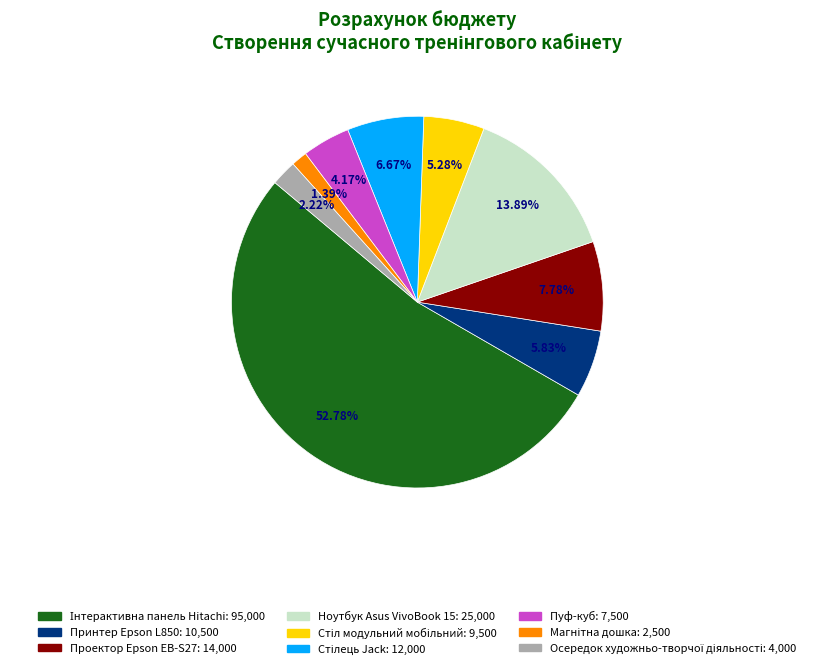

Does any single category account for the majority?

Yes